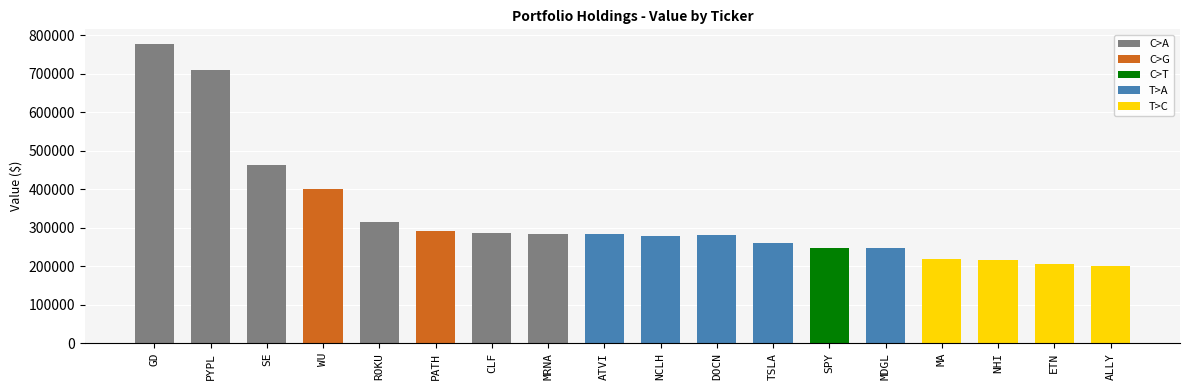

What is the change in value from ROKU to MDGL?

-67000